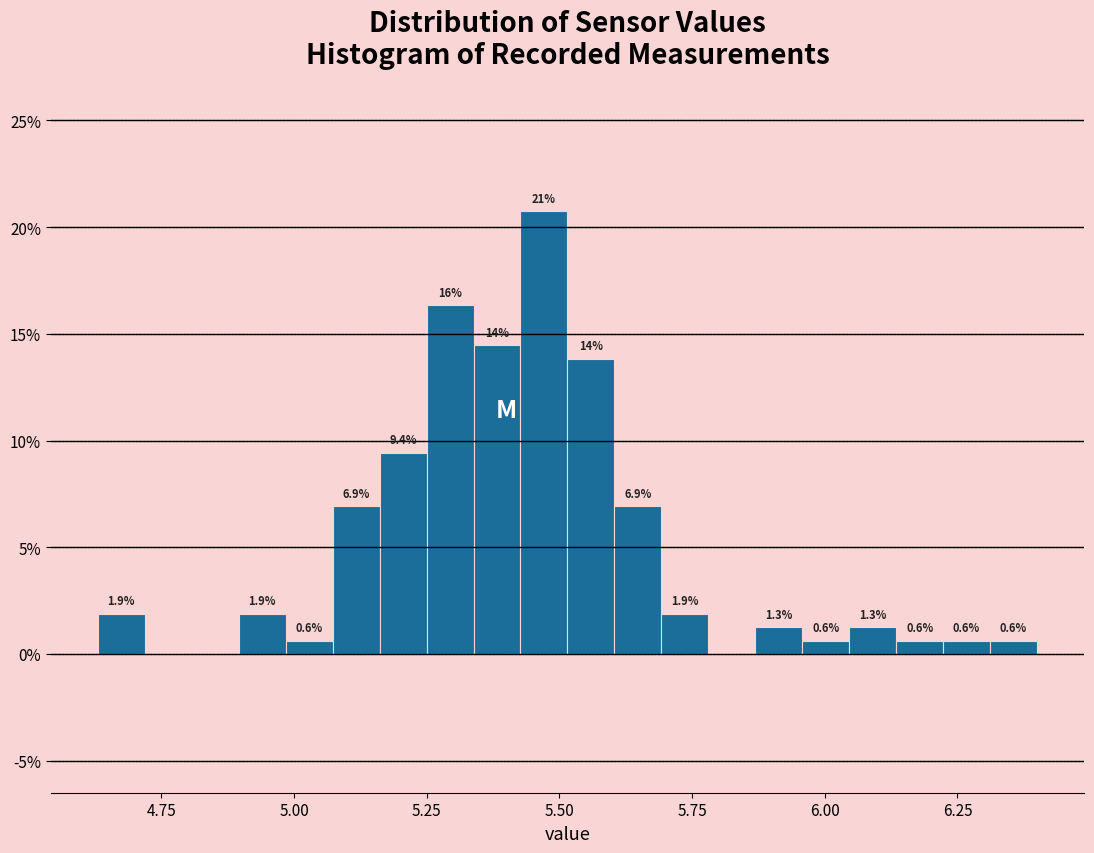

Read against the x-axis, roughly where is the centre of the tallest bar?

5.45